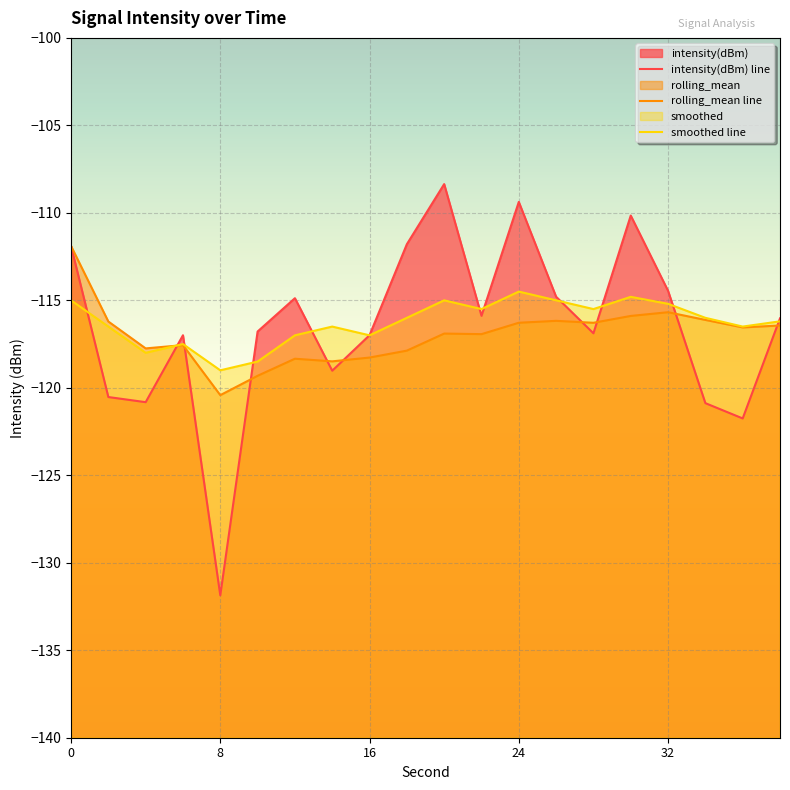

List the series in order of their peak value, lowest first.

smoothed, rolling_mean, intensity(dBm)